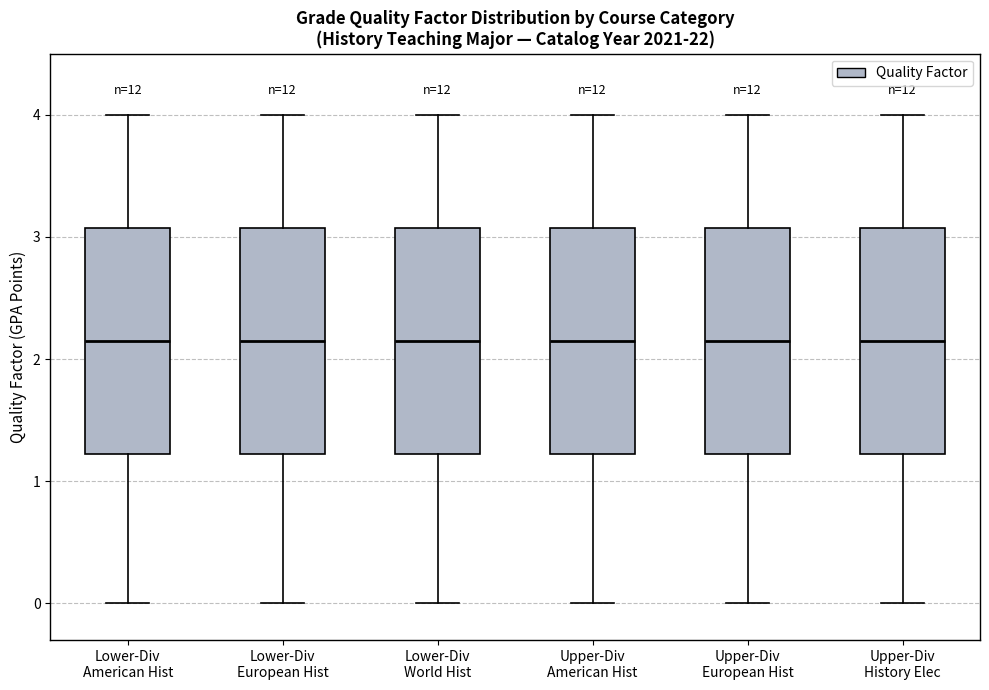

Reading left to right, transcribe this box plot: for each box, give where its median line is, the range the box spans, and where its two whiskers end, as read against the y-axis. The values are not printed on the chart, so give them approximately, as read against the axis.

Lower-Div American Hist: median 2.2, box 1.2 to 3.1, whiskers 0.0 to 4.0
Lower-Div European Hist: median 2.2, box 1.2 to 3.1, whiskers 0.0 to 4.0
Lower-Div World Hist: median 2.2, box 1.2 to 3.1, whiskers 0.0 to 4.0
Upper-Div American Hist: median 2.2, box 1.2 to 3.1, whiskers 0.0 to 4.0
Upper-Div European Hist: median 2.2, box 1.2 to 3.1, whiskers 0.0 to 4.0
Upper-Div History Elec: median 2.2, box 1.2 to 3.1, whiskers 0.0 to 4.0